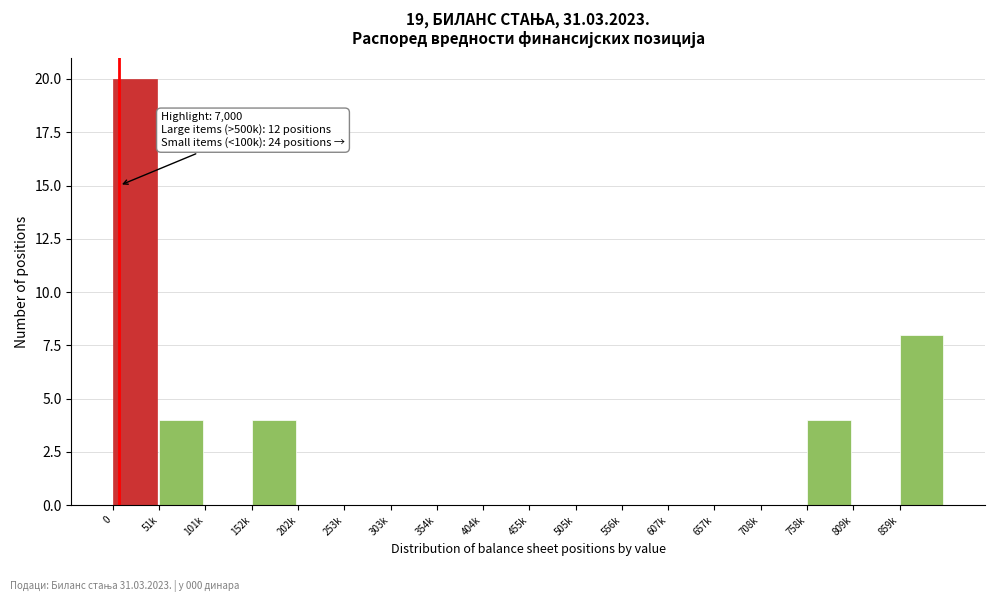

Reading left to right, extract all data points from this chart.

0=20	51k=4	101k=0	152k=4	202k=0	253k=0	303k=0	354k=0	404k=0	455k=0	505k=0	556k=0	607k=0	657k=0	708k=0	758k=4	809k=0	859k=8